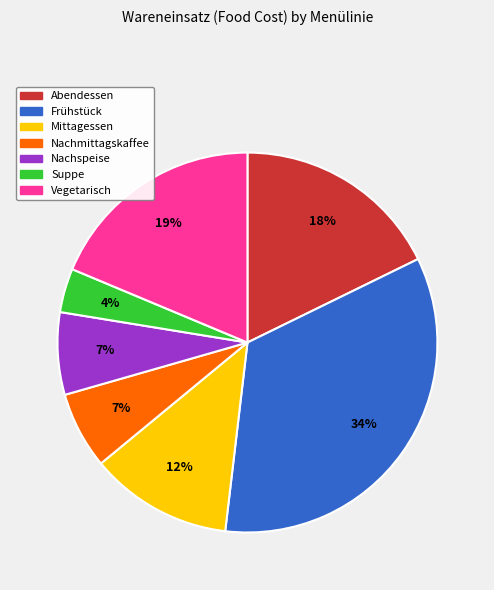

How many slices are in this pie chart?

7